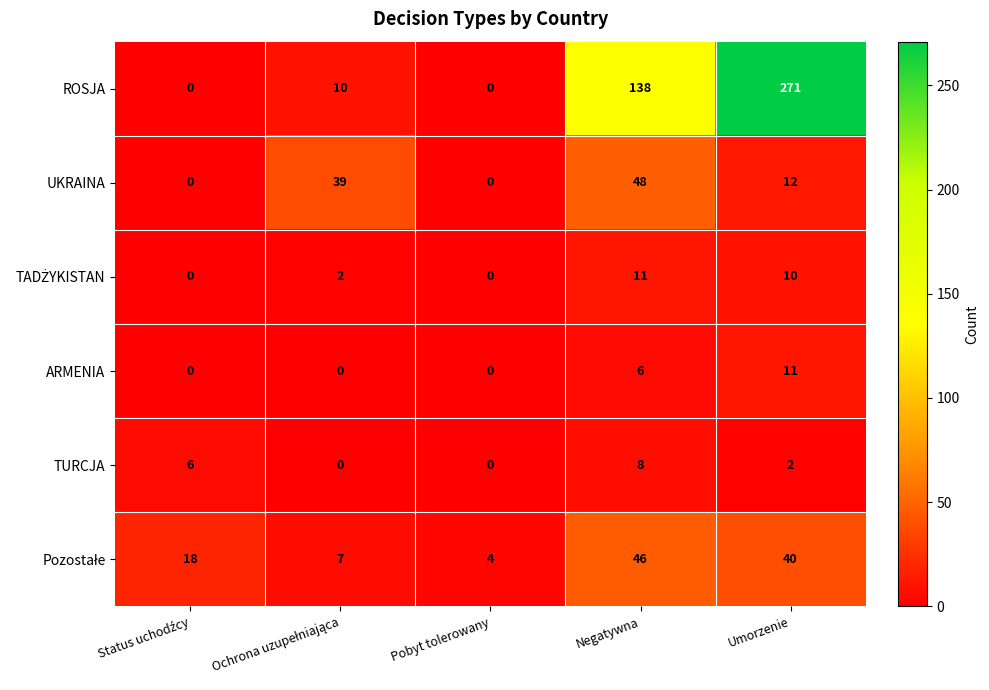

At which category is the sum across all series the highest?

Umorzenie